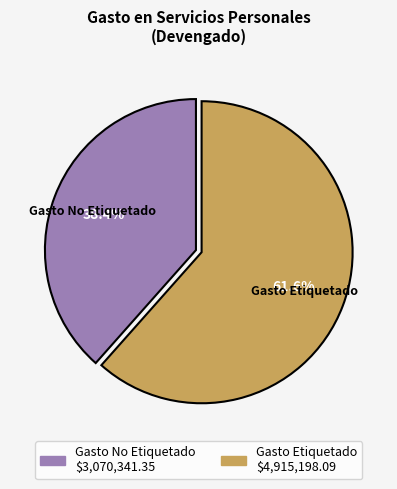

What is the largest slice in the pie chart?

Gasto Etiquetado